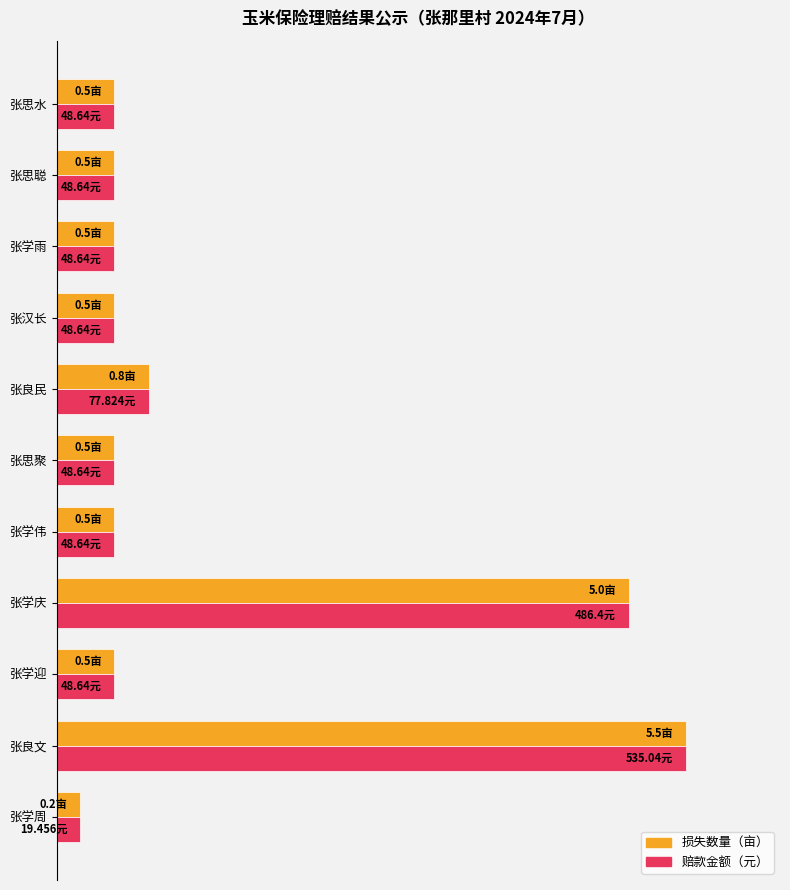

What are all the series names shown in the legend?

损失数量（亩）, 赔款金额（元）